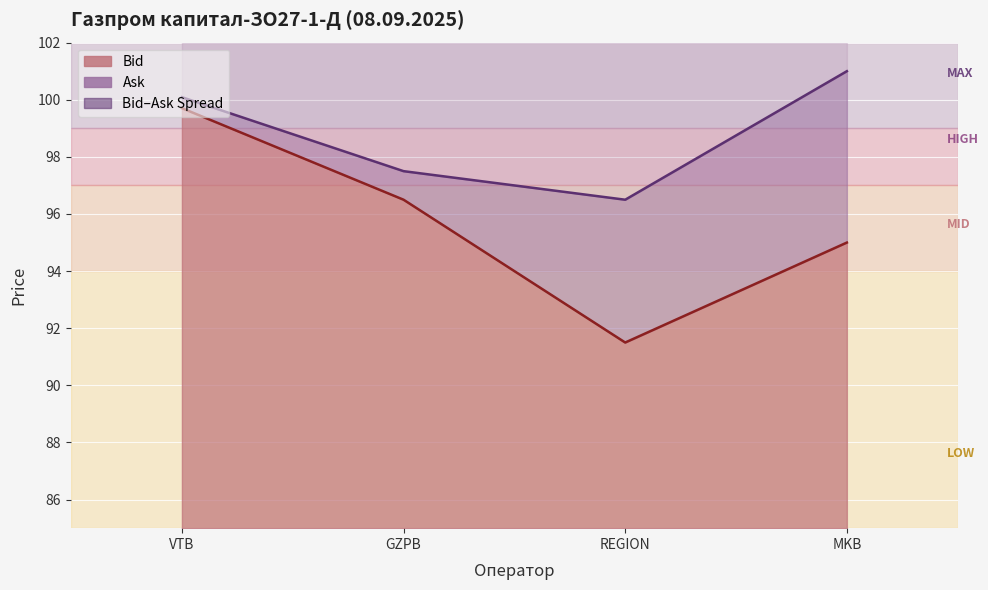

What is the total value across all series at GZPB?

194.0